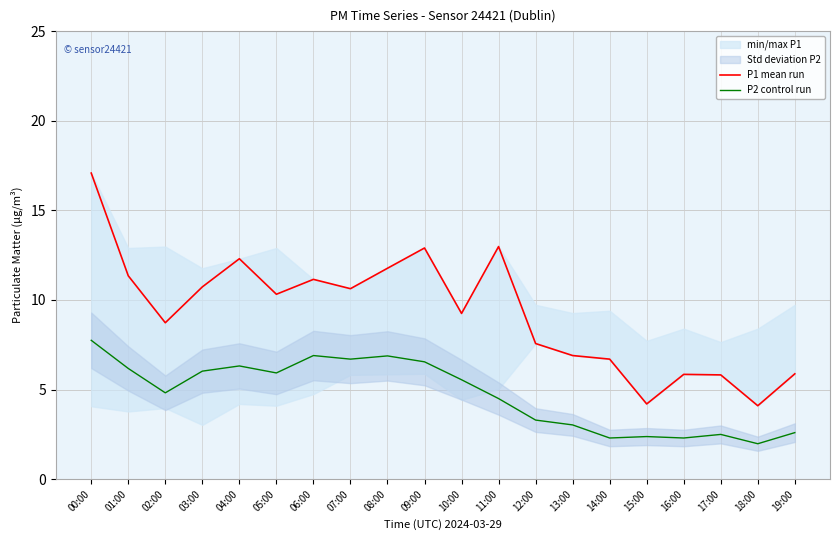

Is it true that P2 control run equals 11.0 at 07:00?

False